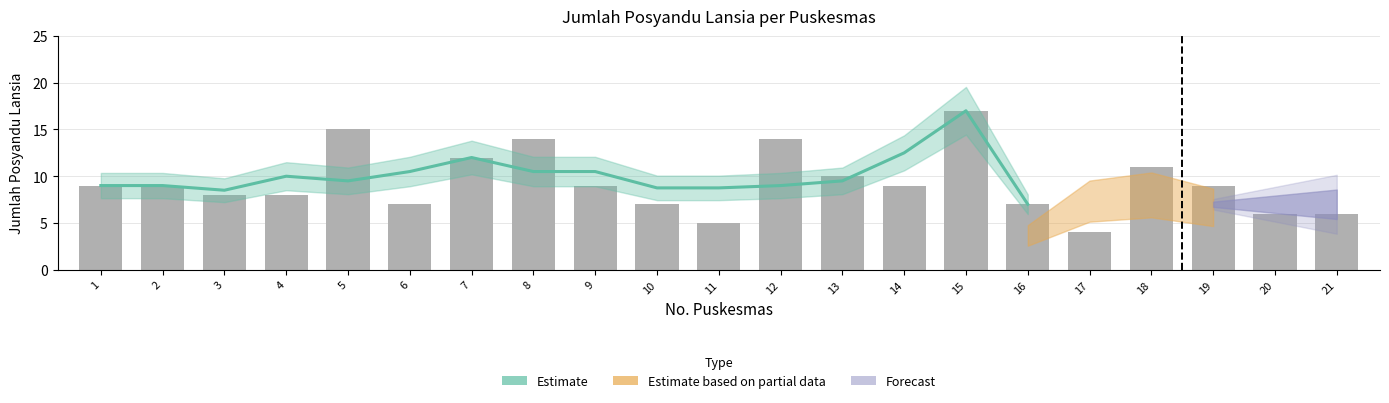

How many values are below 9?

4